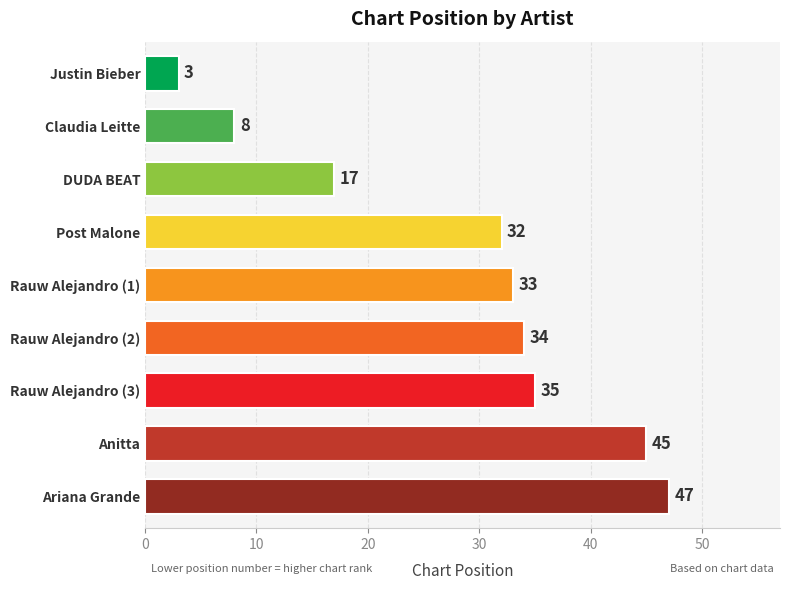

How many values are below 33?

4